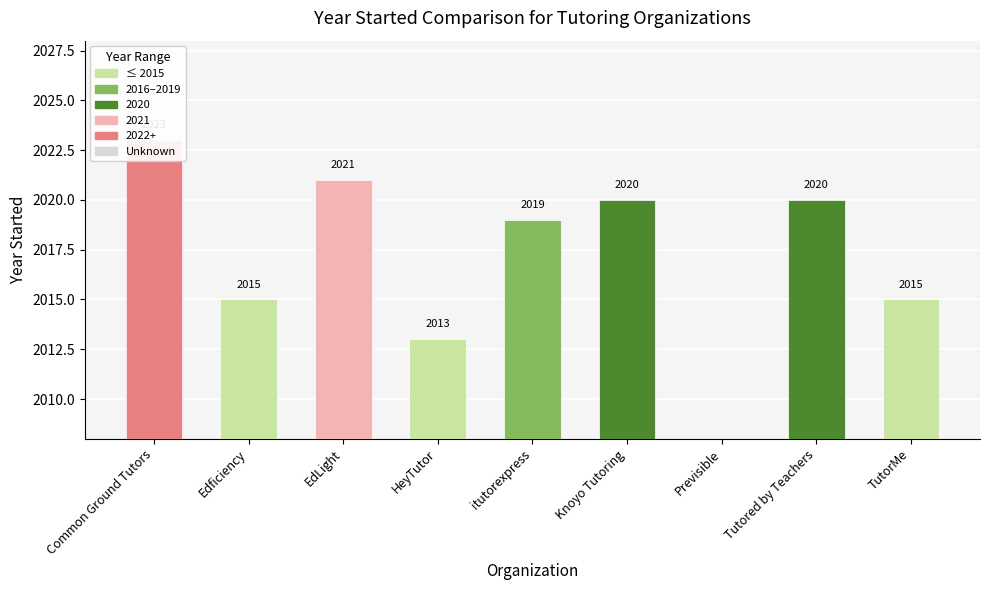

Between Edficiency and Tutored by Teachers, which is larger?

Tutored by Teachers